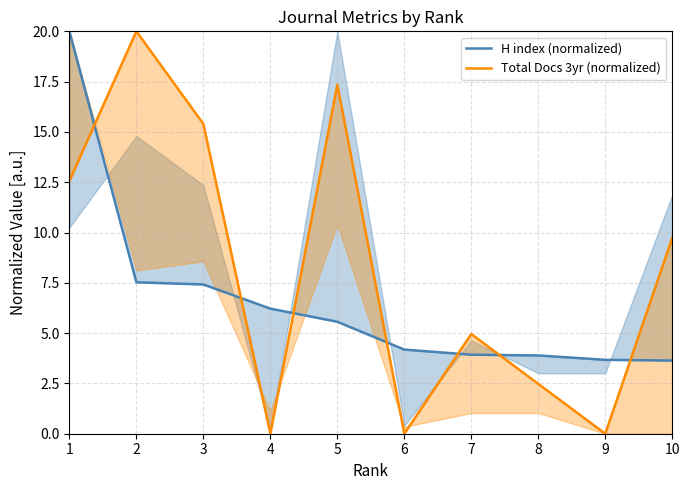

What is the sum of the Total Docs 3yr (normalized) values at 8 and 7?

7.4